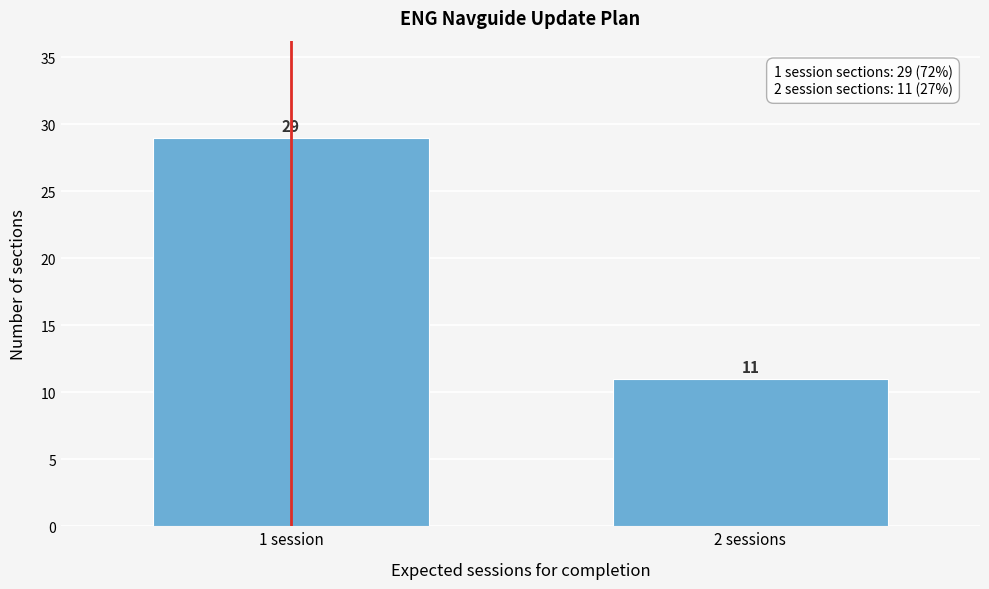

Reading left to right, what are all the values shown in this chart?

1 session=29	2 sessions=11